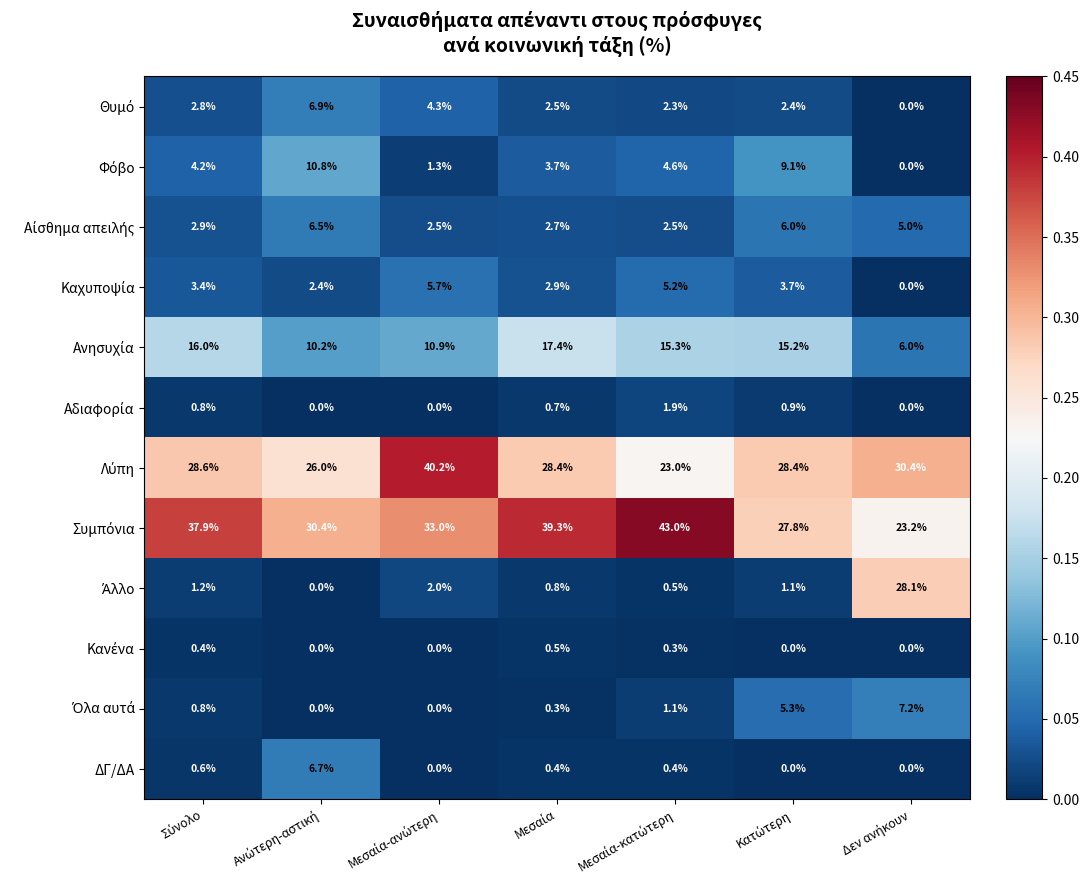

What is the sum of all ΔΓ/ΔΑ values?

8.1